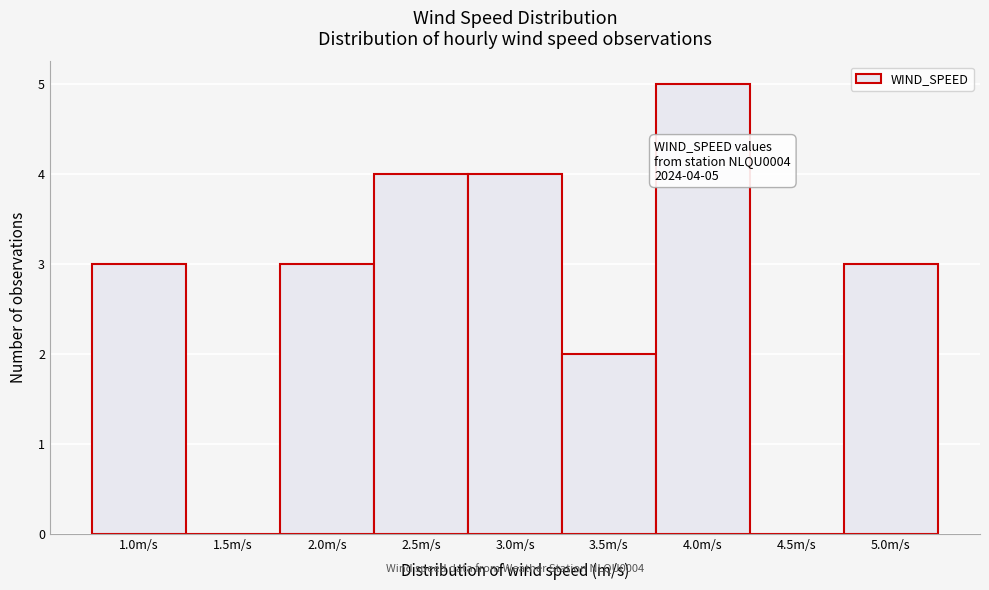

Reading left to right, what are all the values shown in this chart?

1.0m/s=3	1.5m/s=0	2.0m/s=3	2.5m/s=4	3.0m/s=4	3.5m/s=2	4.0m/s=5	4.5m/s=0	5.0m/s=3